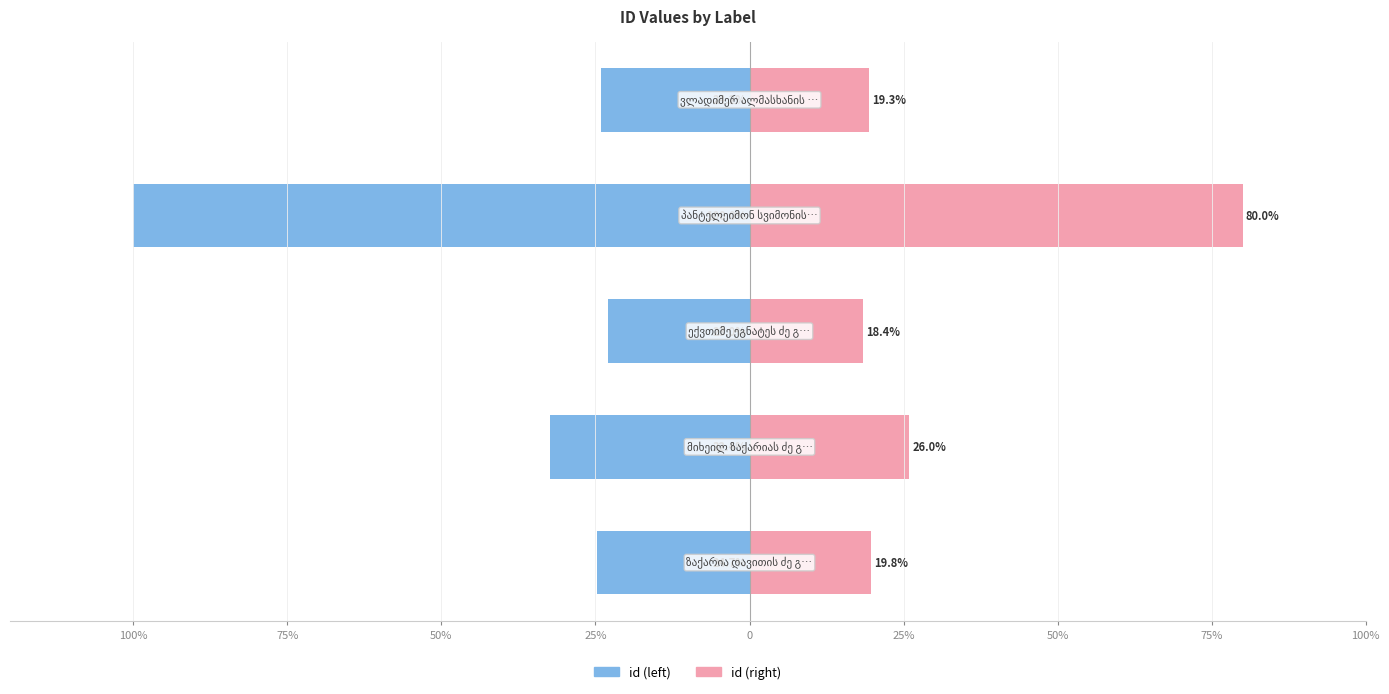

Reading left to right, what are all the values shown in this chart?

id (left): -24.7	-32.4	-23.0	-100.0	-24.2
id (right): 19.8	26.0	18.4	80.0	19.3